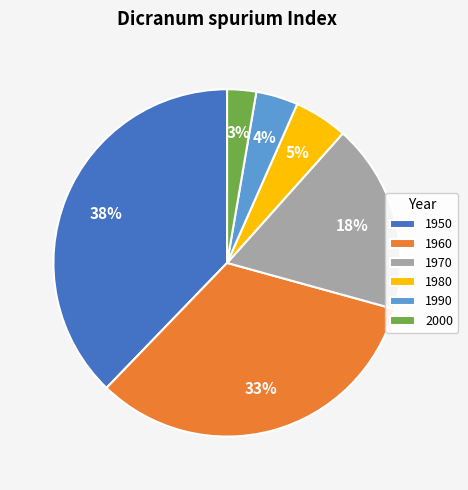

Combined, do 1960 and 1970 account for over 50%?

Yes